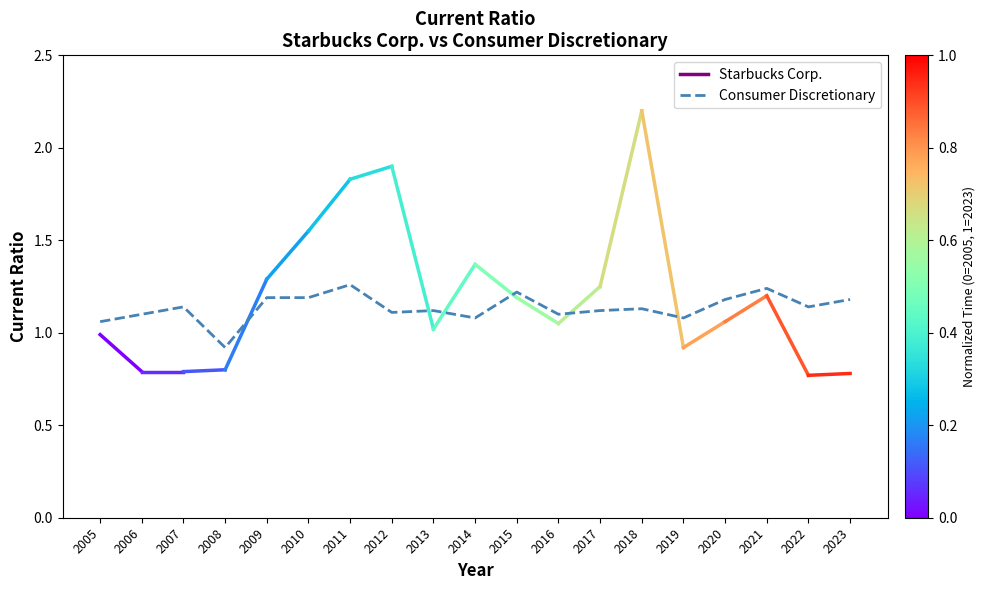

What is the minimum value shown in the chart?

0.9